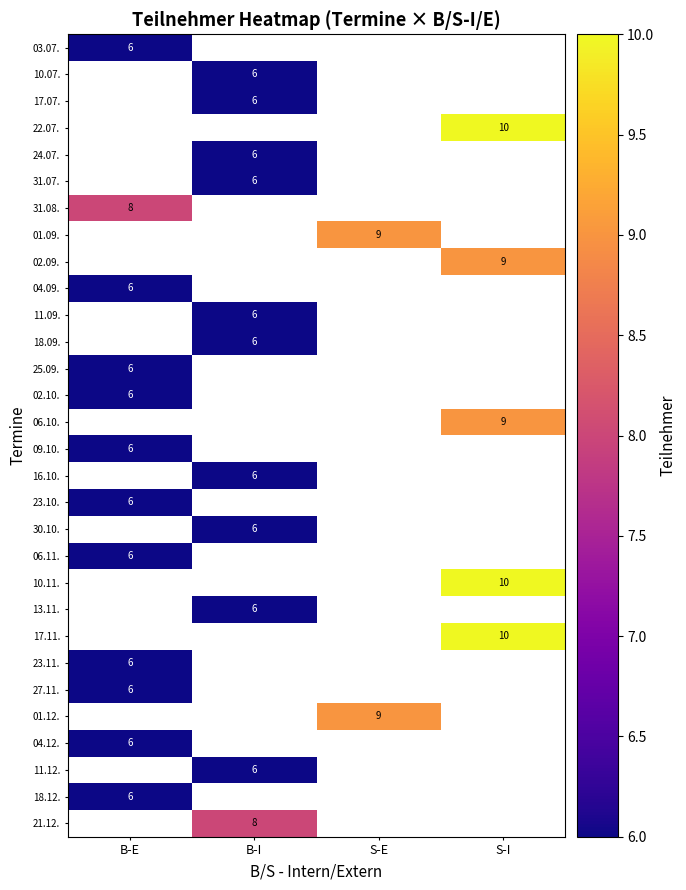

The 25.09. series shows 6 at B-E. True or false?

True